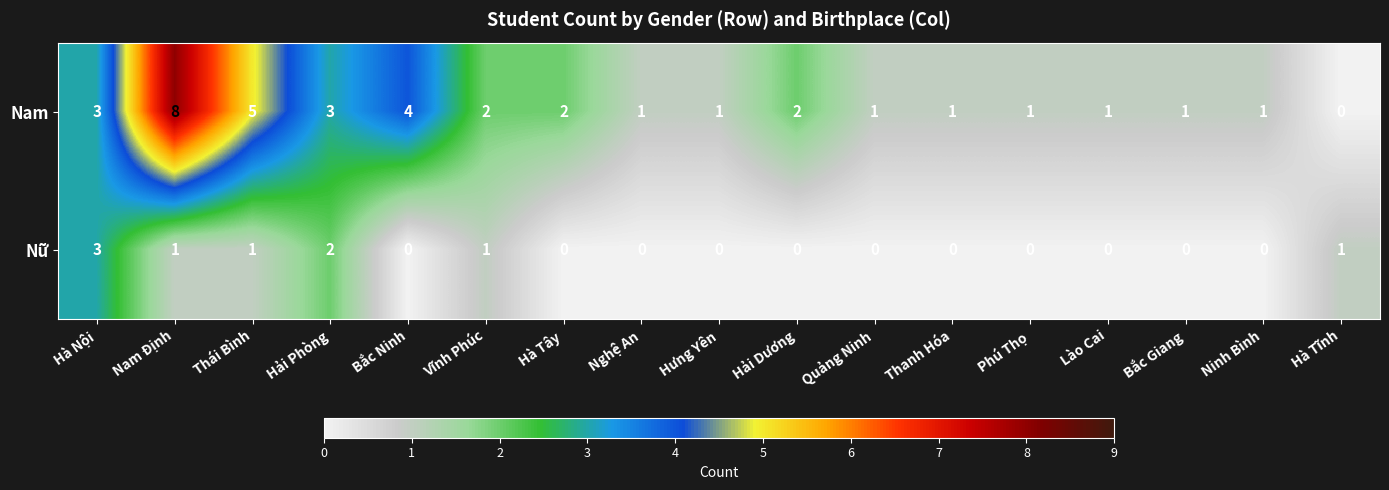

Which series has the widest spread of values?

Nam